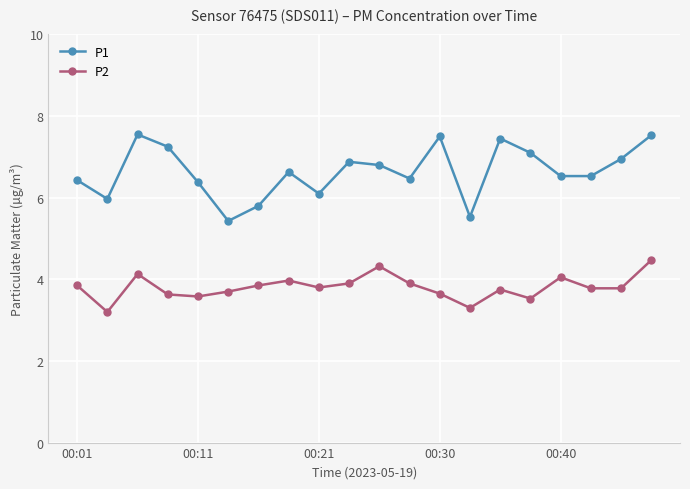

What is the lowest value of the P2 series?

3.2